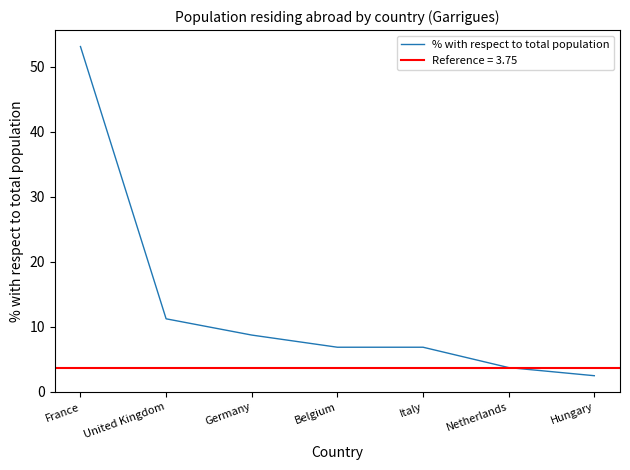

List the labels in order of value, largest first.

France, United Kingdom, Germany, Belgium, Italy, Netherlands, Hungary